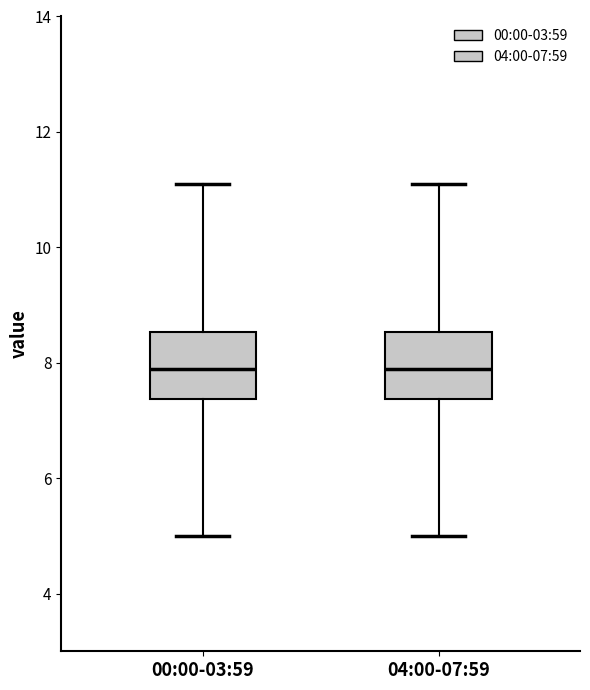

Reading left to right, read every box against the y-axis: the position of its median line, the range the box covers, and the ends of its whiskers. The values are not printed on the chart, so give them approximately, as read against the axis.

00:00-03:59: median 8.0, box 7.4 to 8.6, whiskers 5.0 to 11.2
04:00-07:59: median 8.0, box 7.4 to 8.6, whiskers 5.0 to 11.2